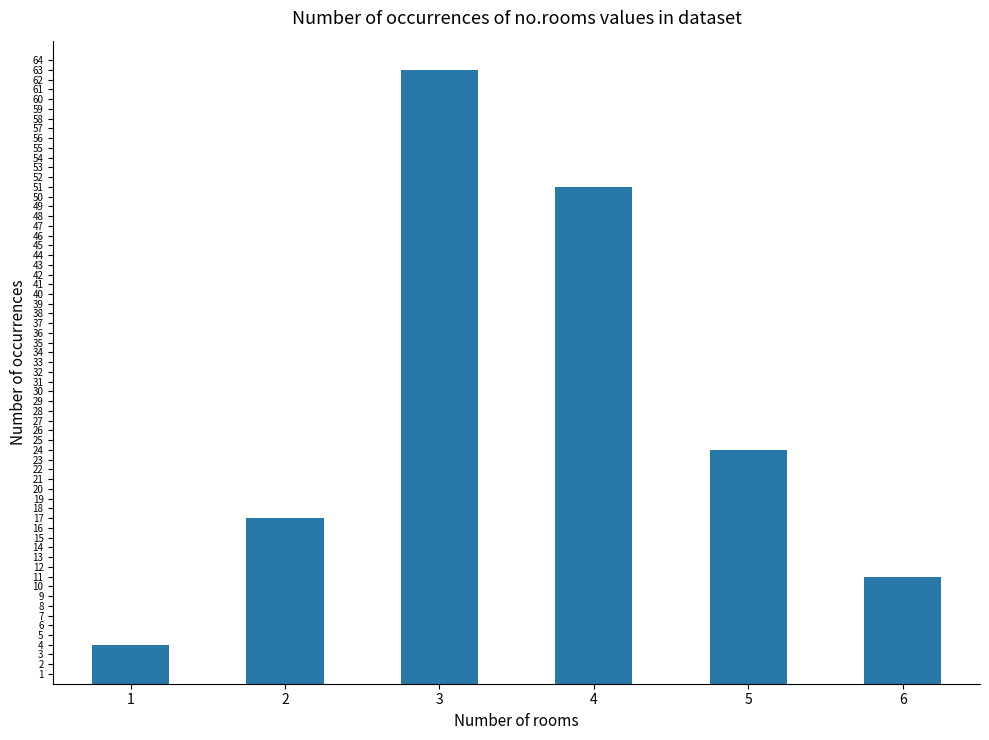

Which label corresponds to the largest value in the chart?

3